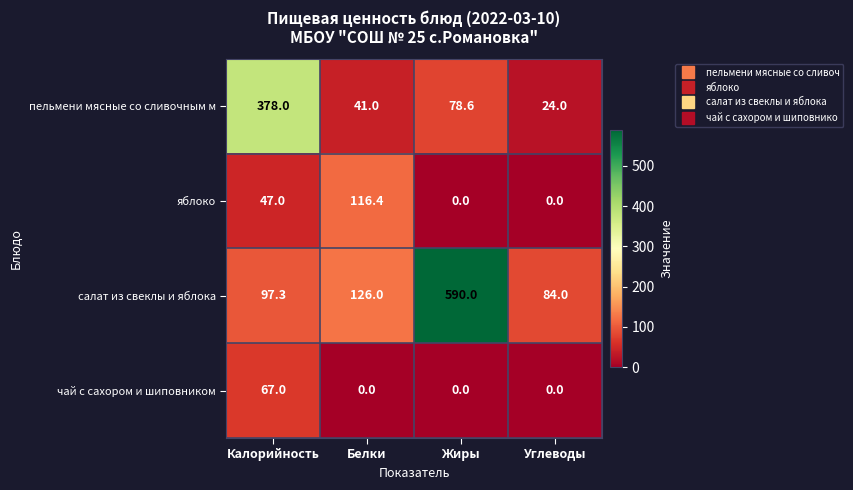

Which category has the highest value across all series?

Жиры